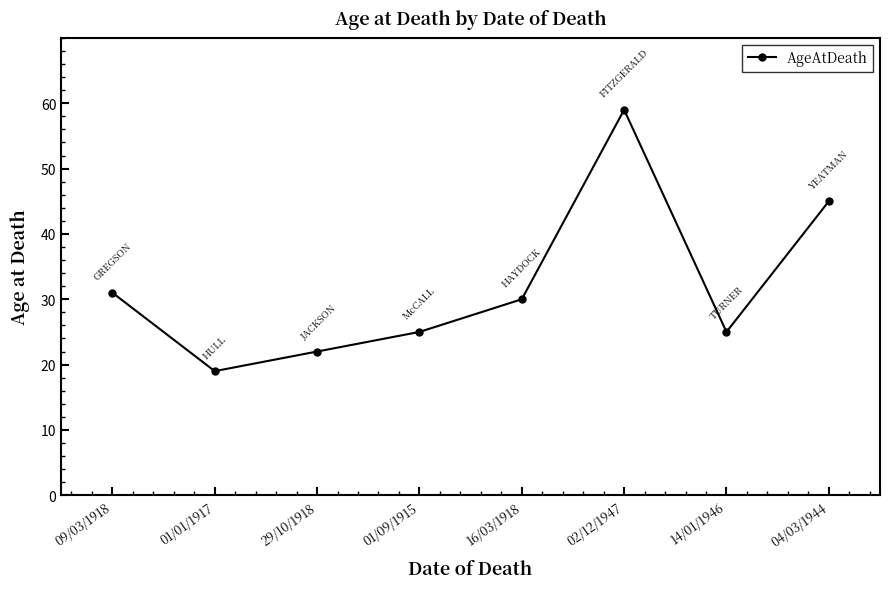

How many interior local peaks (higher than both neighbors) does the data have?

1